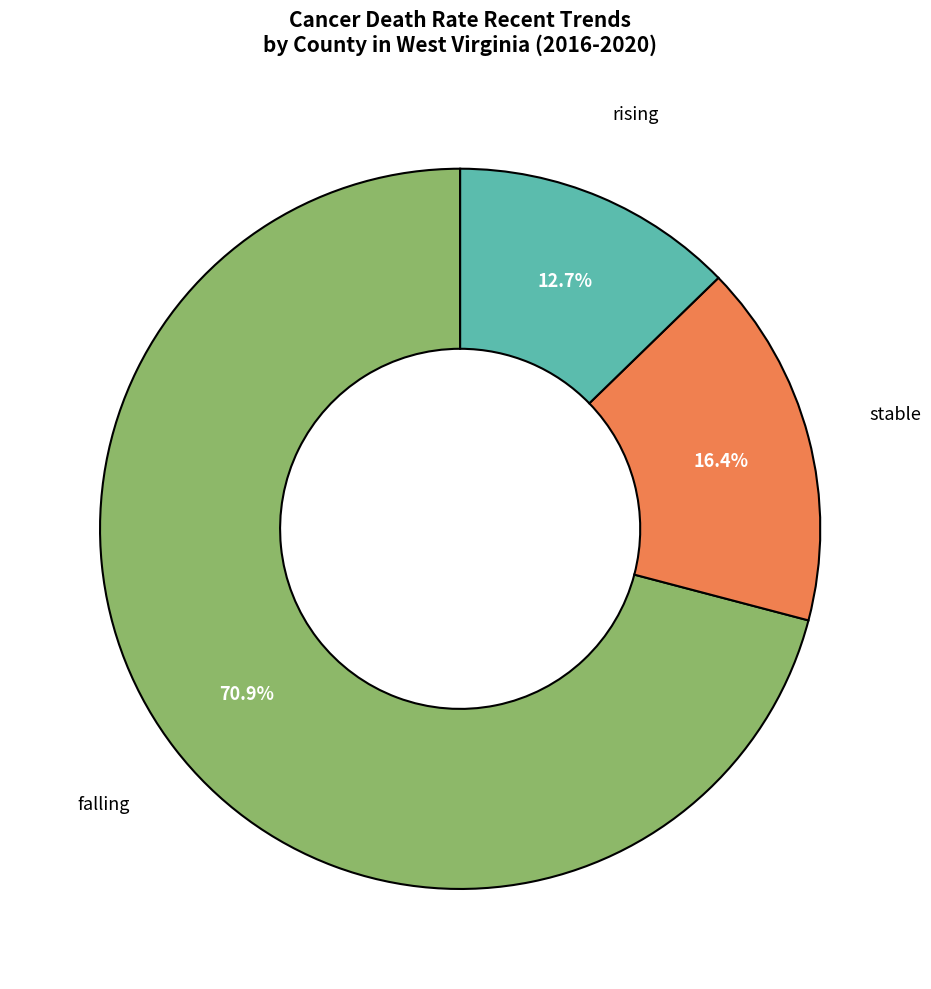

Is there a majority slice in this chart?

Yes